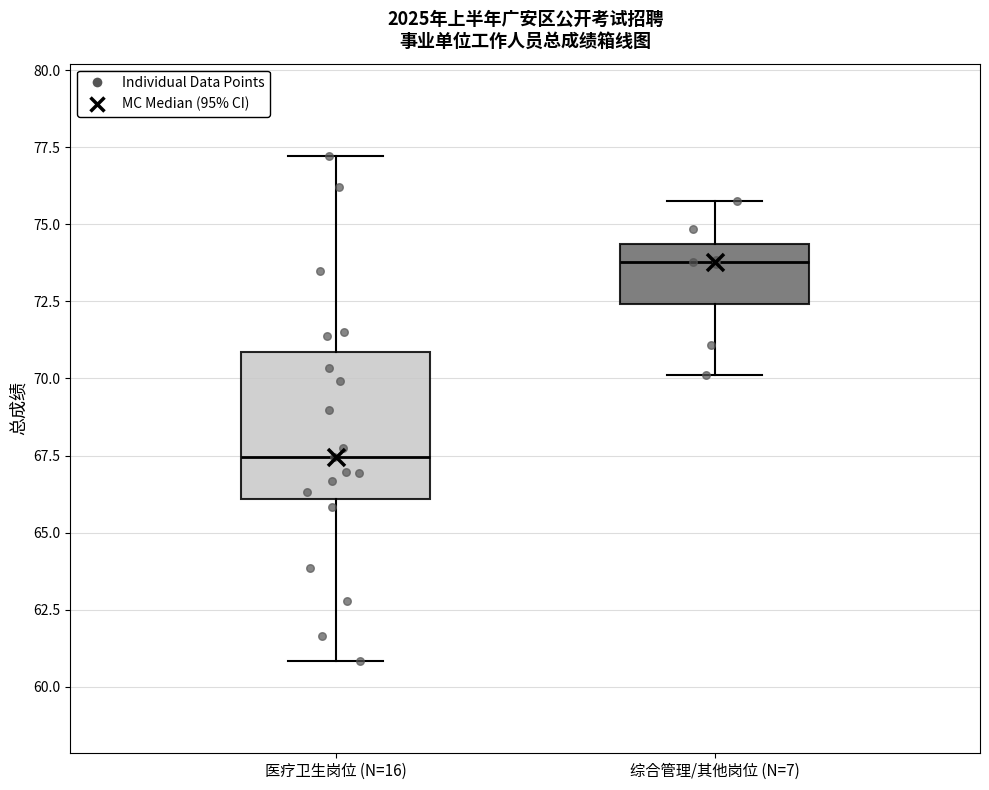

Where does the median line of the box for 综合管理/其他岗位 (N=7) sit on the y-axis? The values are not printed on the chart, so give them approximately, as read against the axis.

74.0